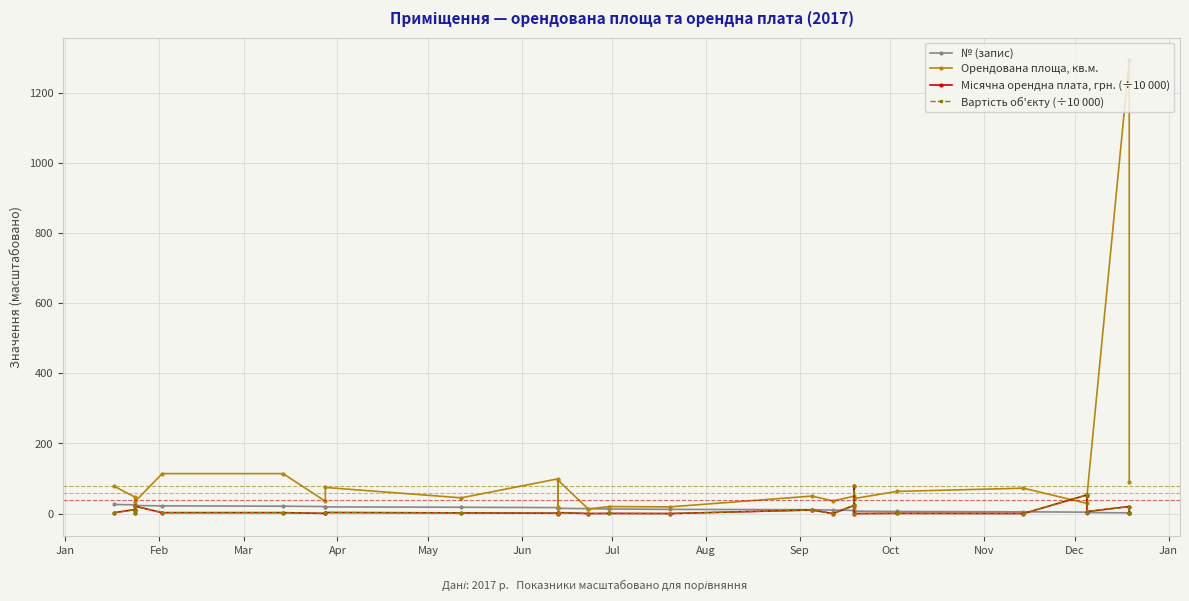

Is the value of Вартість об'єкту (÷10 000) at 20 greater than the value of № (запис) at 20?

No